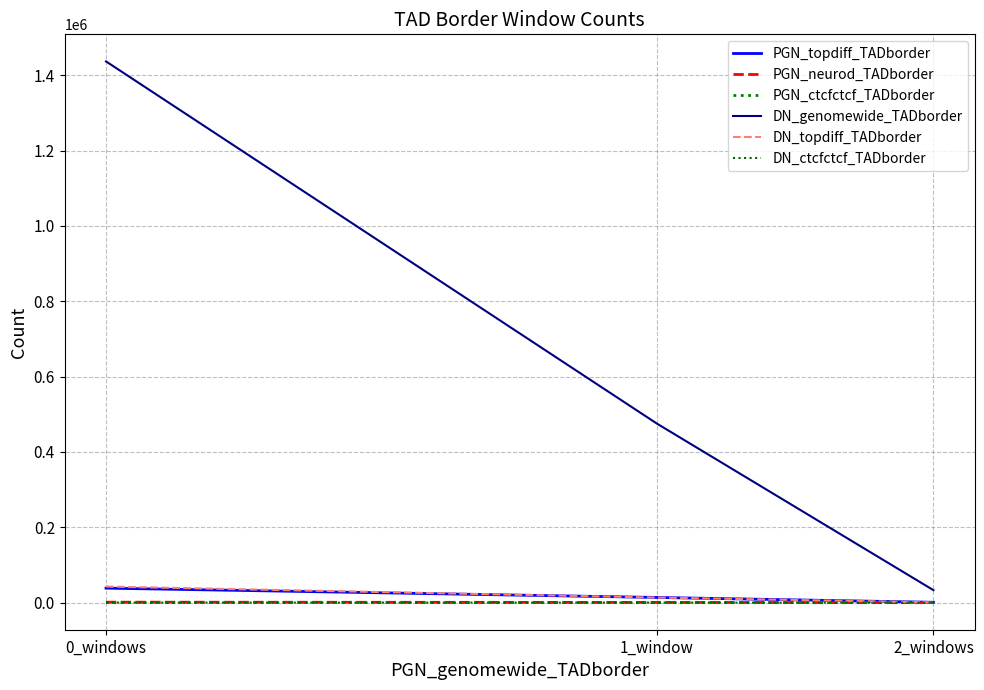

Rank the series at 2_windows from lowest to highest value.

PGN_ctcfctcf_TADborder, DN_ctcfctcf_TADborder, PGN_neurod_TADborder, DN_topdiff_TADborder, PGN_topdiff_TADborder, DN_genomewide_TADborder